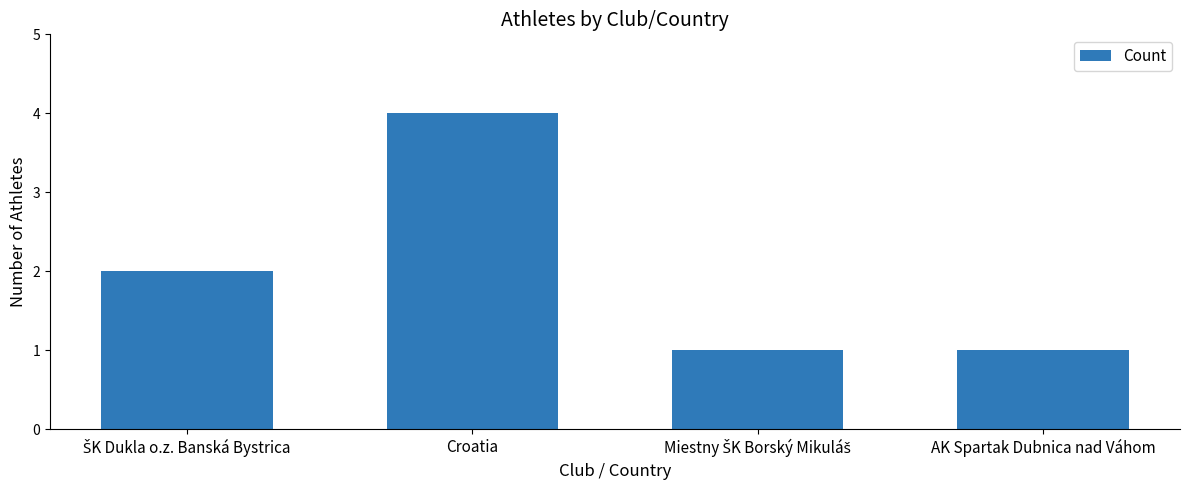

What is the greatest value displayed?

4